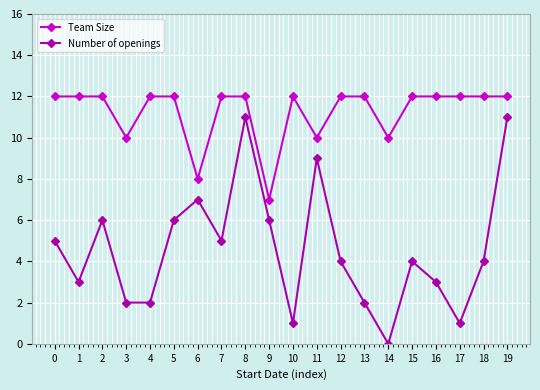

What is the value of the Number of openings point at the 6th from the left?

6